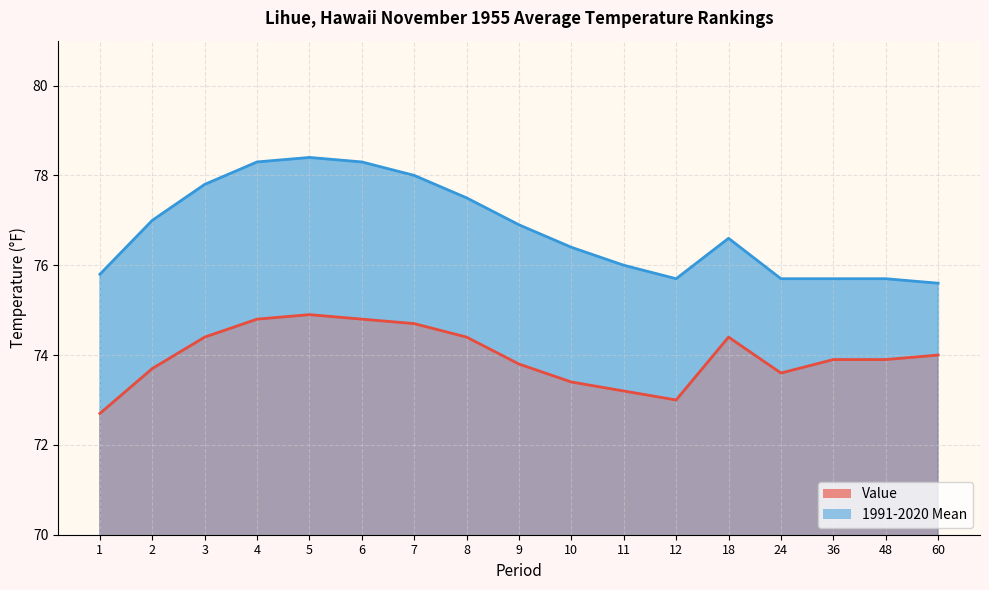

Which category has the lowest value in the Value series?

1